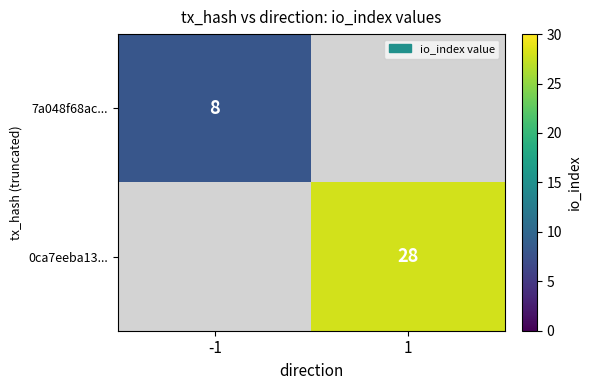

Is it true that 7a048f68ac... equals 5 at -1?

False